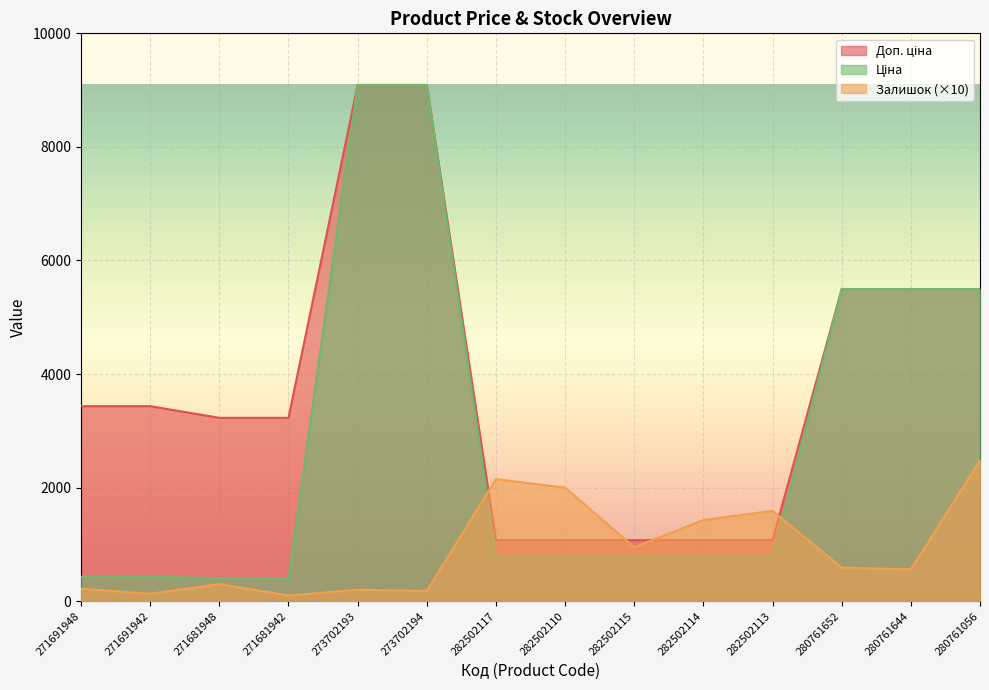

Which has a higher value, 282502110 or 273702194?

273702194